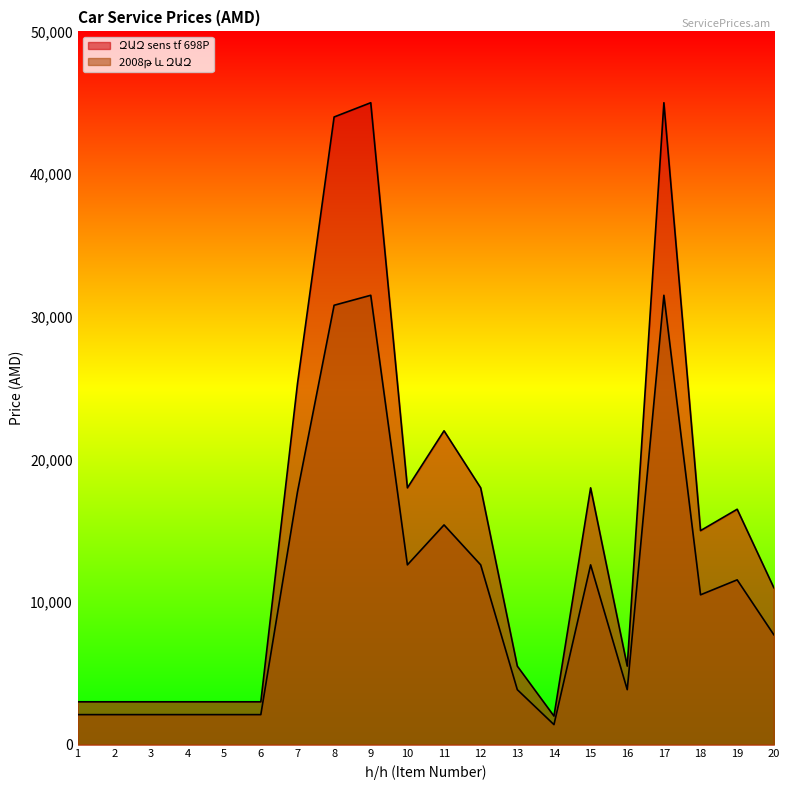

Which label corresponds to the largest value in the chart?

9